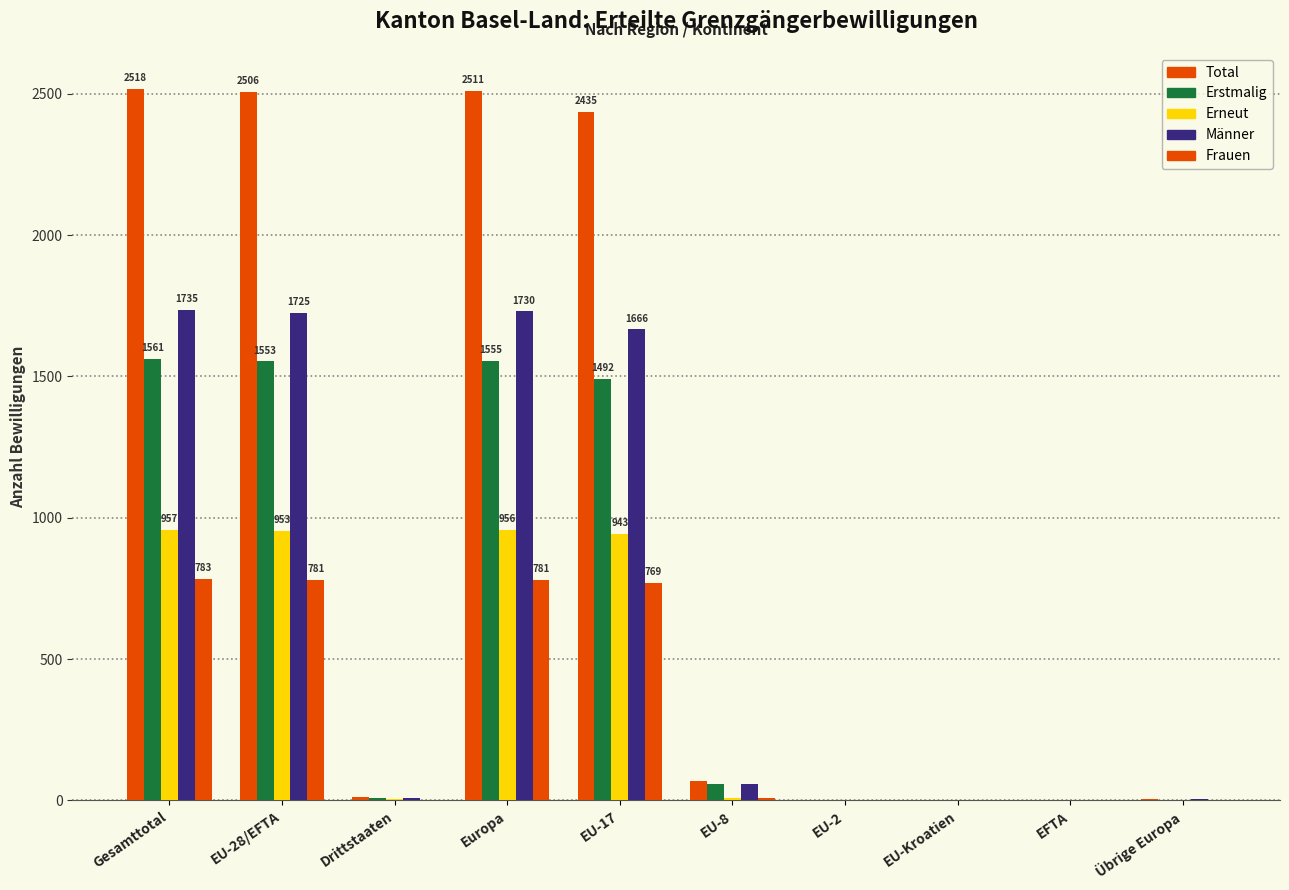

What is the label of the 10th bar from the right?

Gesamttotal